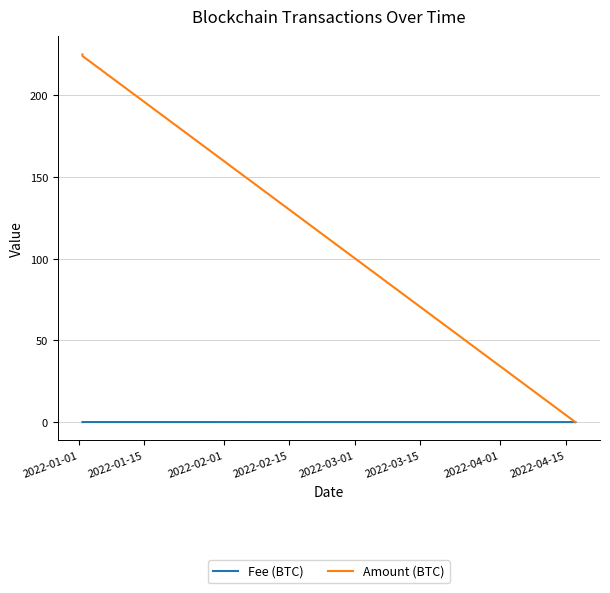

What is the greatest value displayed?

225.0